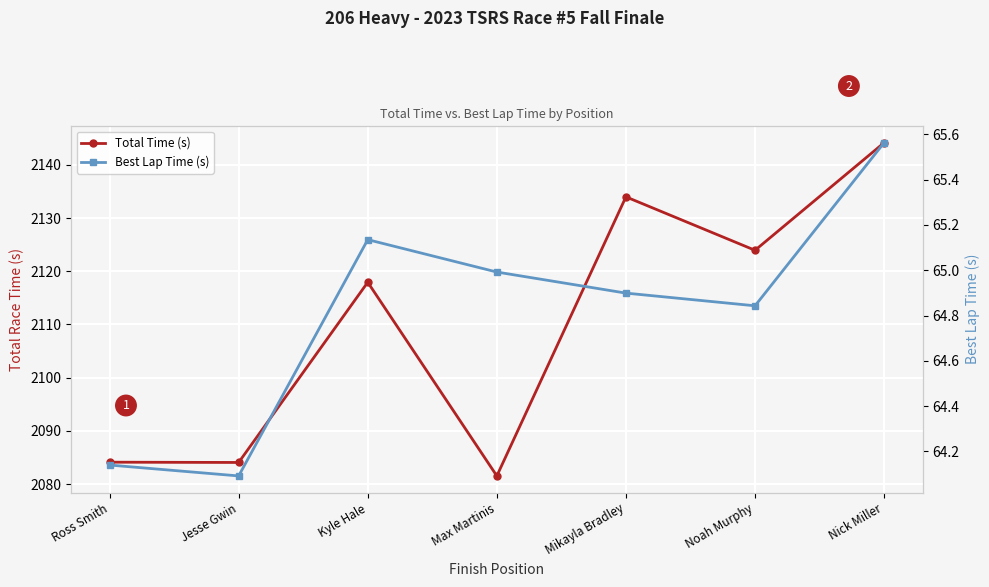

At which category is the sum across all series the highest?

Nick Miller